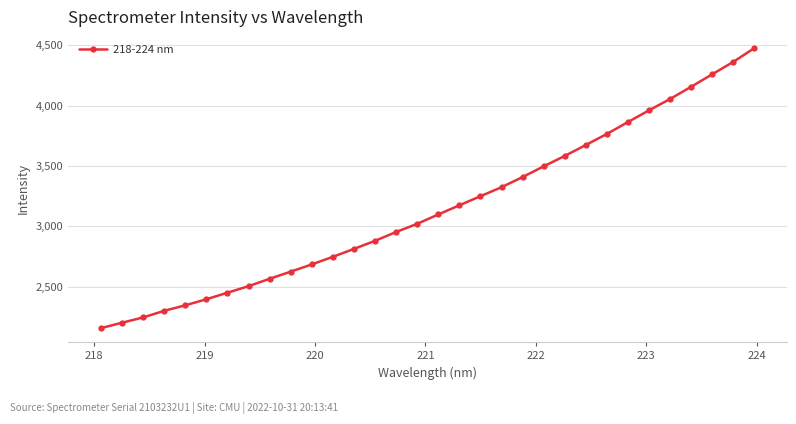

What is the minimum value shown in the chart?

2156.9